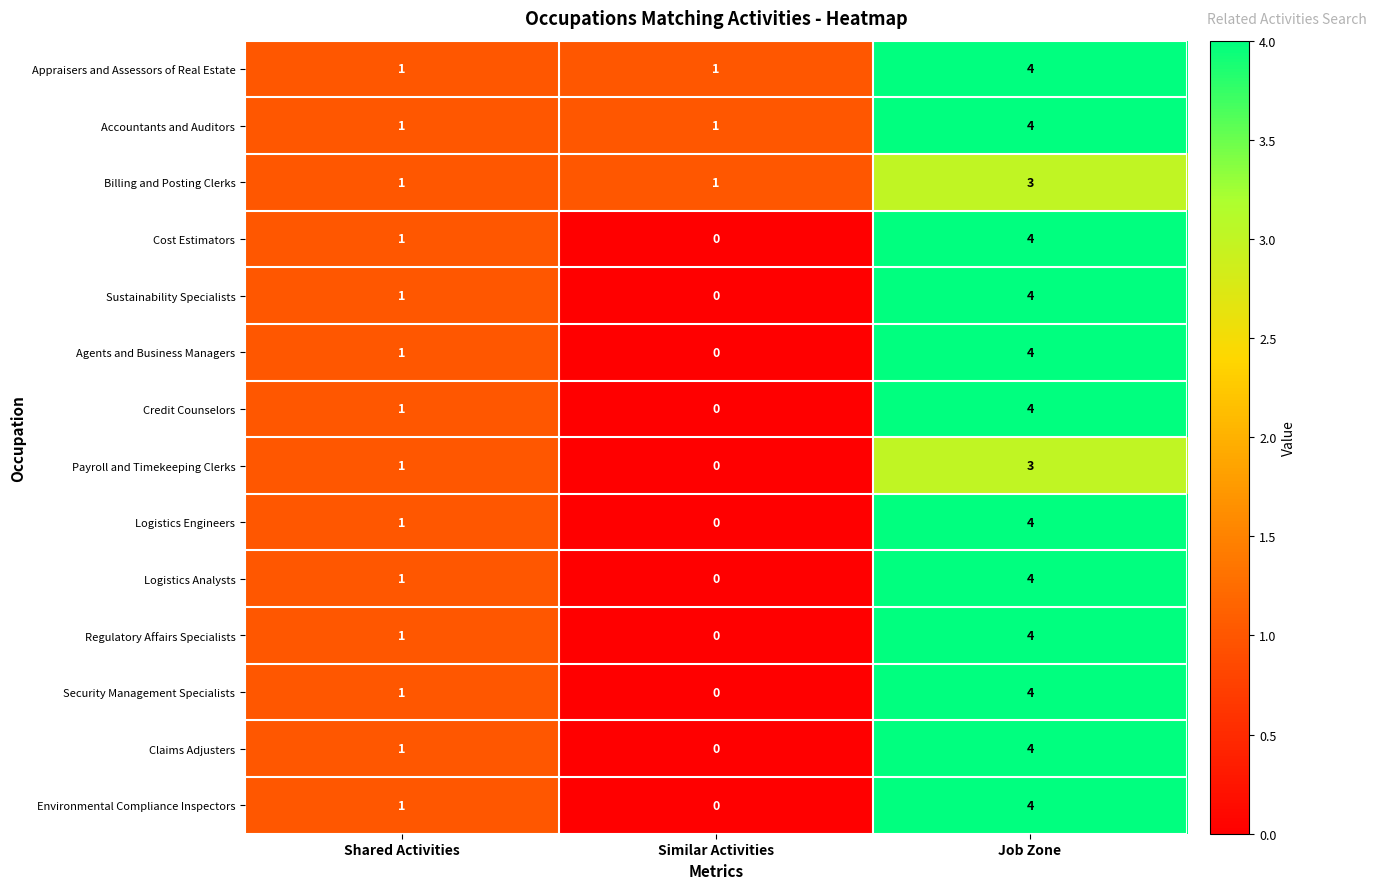

At which label does Claims Adjusters reach its peak?

Job Zone